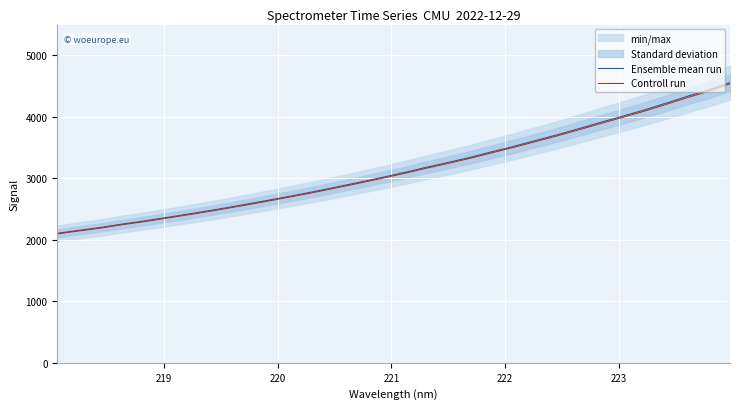

True or false: Controll run and Ensemble mean run intersect in this chart.

False